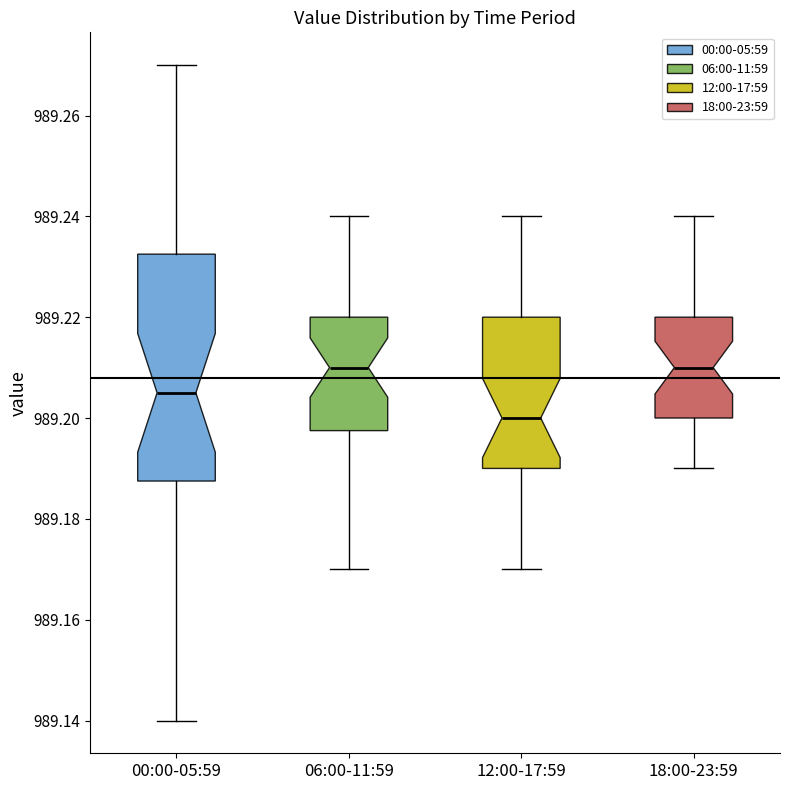

Reading left to right, transcribe this box plot: for each box, give where its median line is, the range the box spans, and where its two whiskers end, as read against the y-axis. The values are not printed on the chart, so give them approximately, as read against the axis.

00:00-05:59: median 989.206, box 989.188 to 989.232, whiskers 989.140 to 989.270
06:00-11:59: median 989.210, box 989.198 to 989.220, whiskers 989.170 to 989.240
12:00-17:59: median 989.200, box 989.190 to 989.220, whiskers 989.170 to 989.240
18:00-23:59: median 989.210, box 989.200 to 989.220, whiskers 989.190 to 989.240